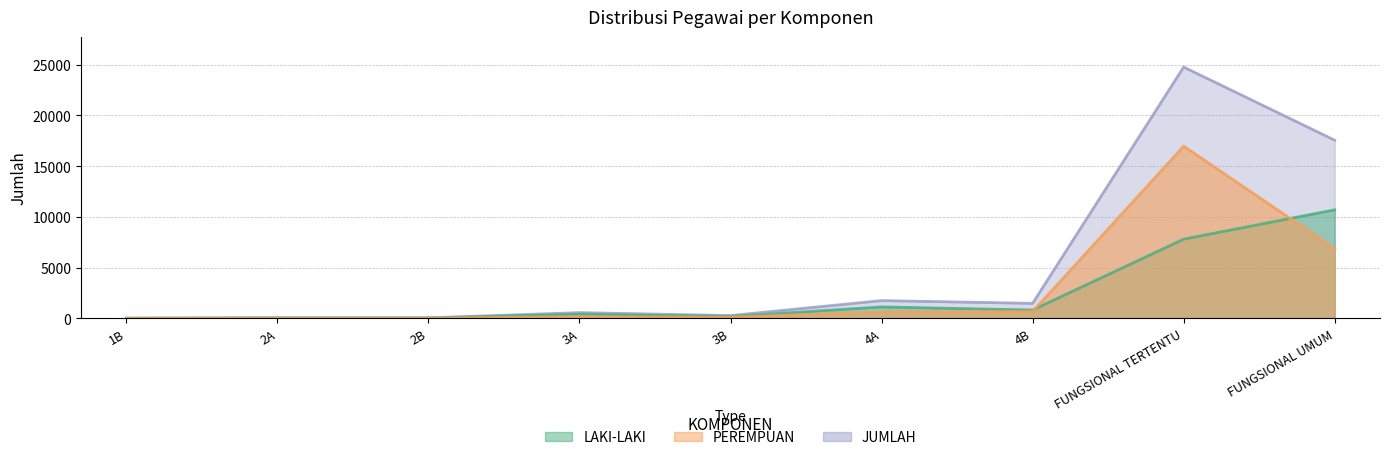

How many interior local valleys does the JUMLAH series have?

2